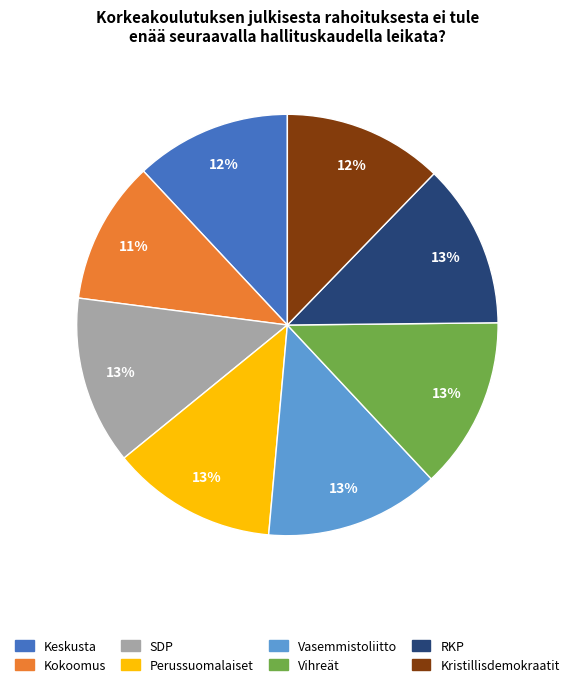

To the nearest percent, what portion does Kokoomus represent?

11%